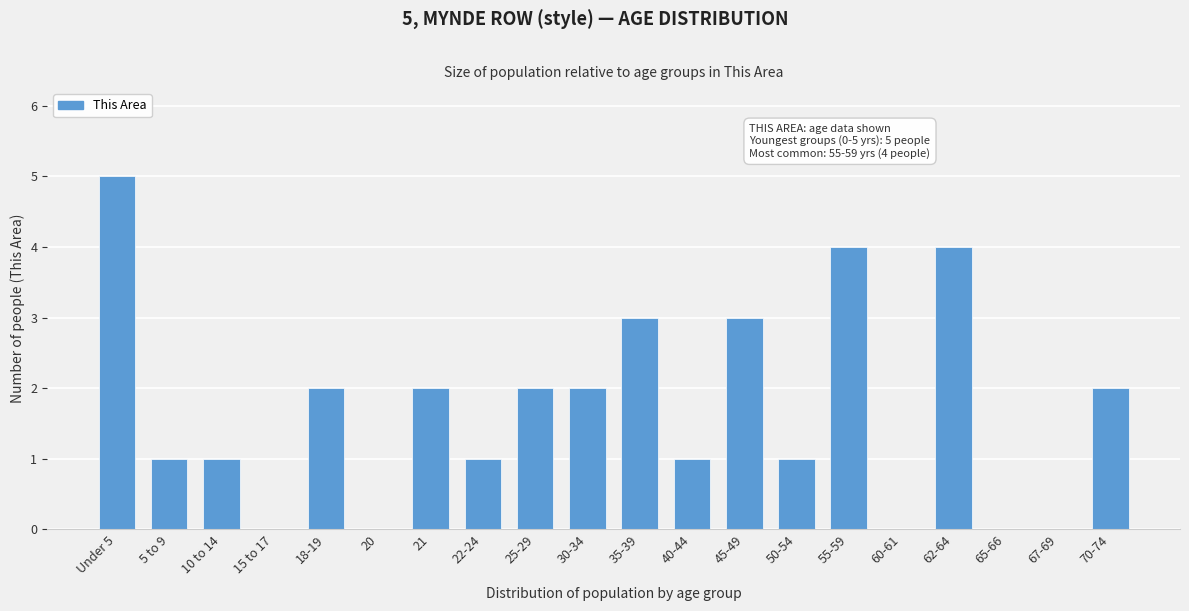

Reading left to right, transcribe all the data shown in this chart.

Under 5=5	5 to 9=1	10 to 14=1	15 to 17=0	18-19=2	20=0	21=2	22-24=1	25-29=2	30-34=2	35-39=3	40-44=1	45-49=3	50-54=1	55-59=4	60-61=0	62-64=4	65-66=0	67-69=0	70-74=2